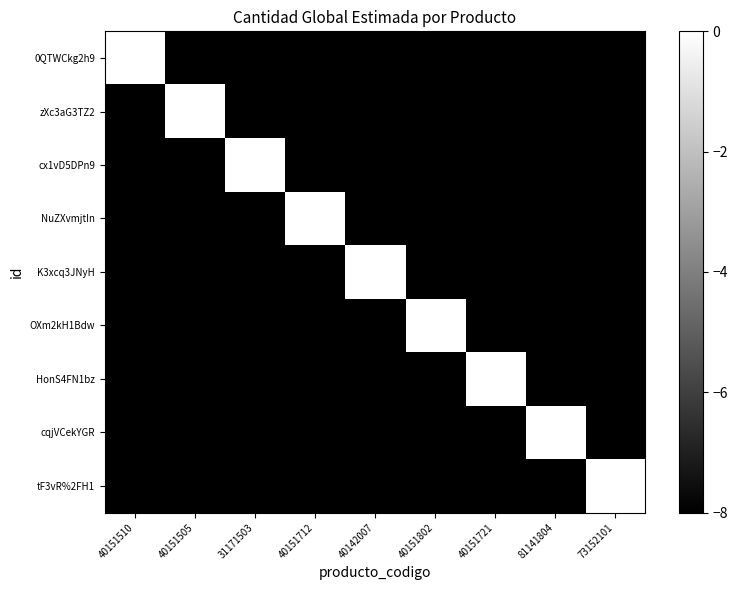

Which category has the lowest value across all series?

40151505